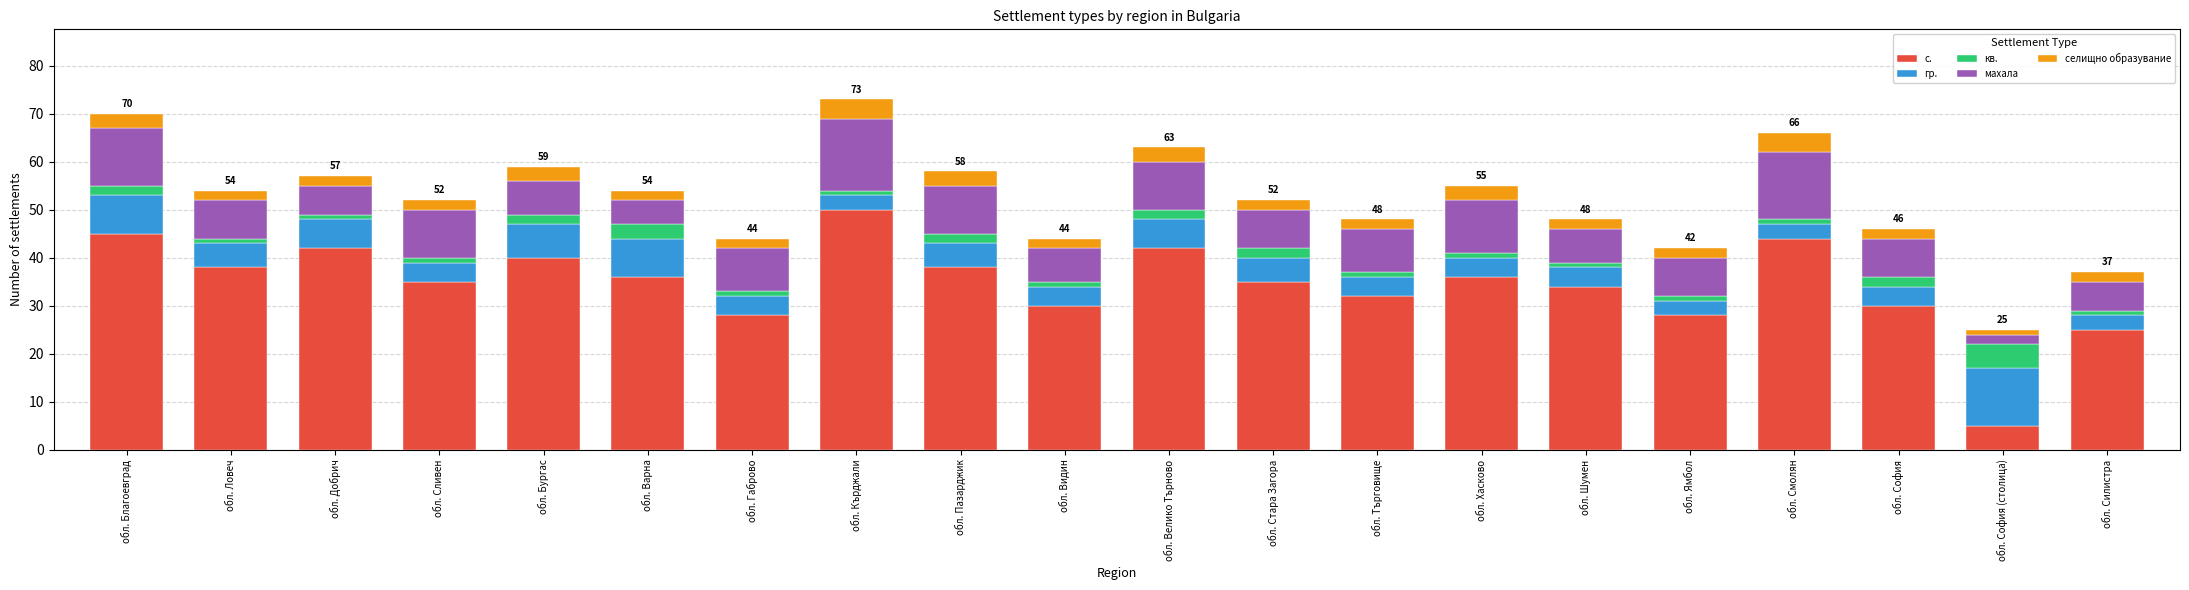

At which label does с. reach its minimum?

обл. София (столица)